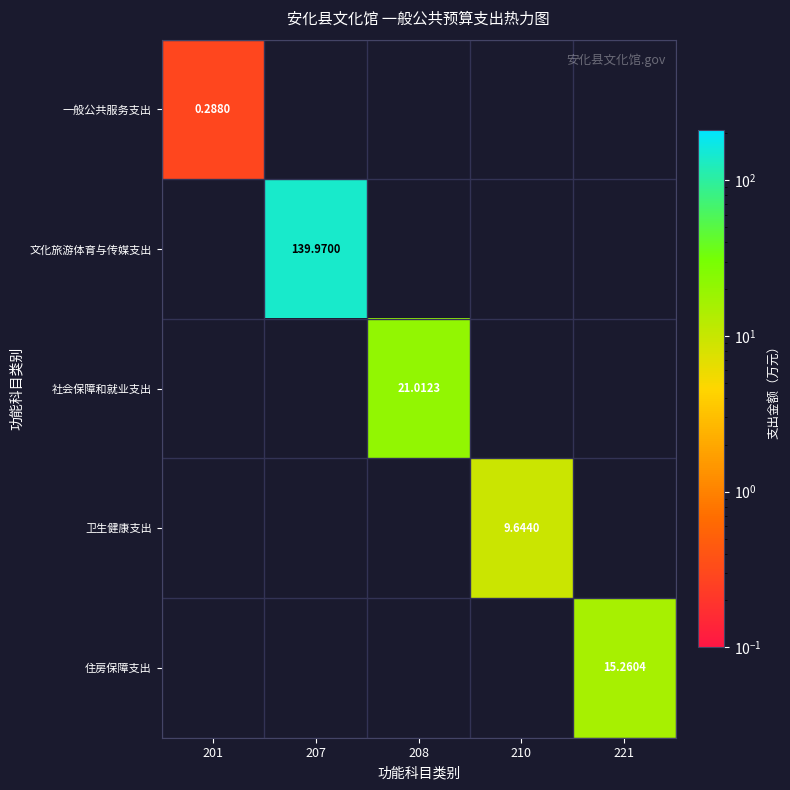

Between 208 and 207, which is larger?

207